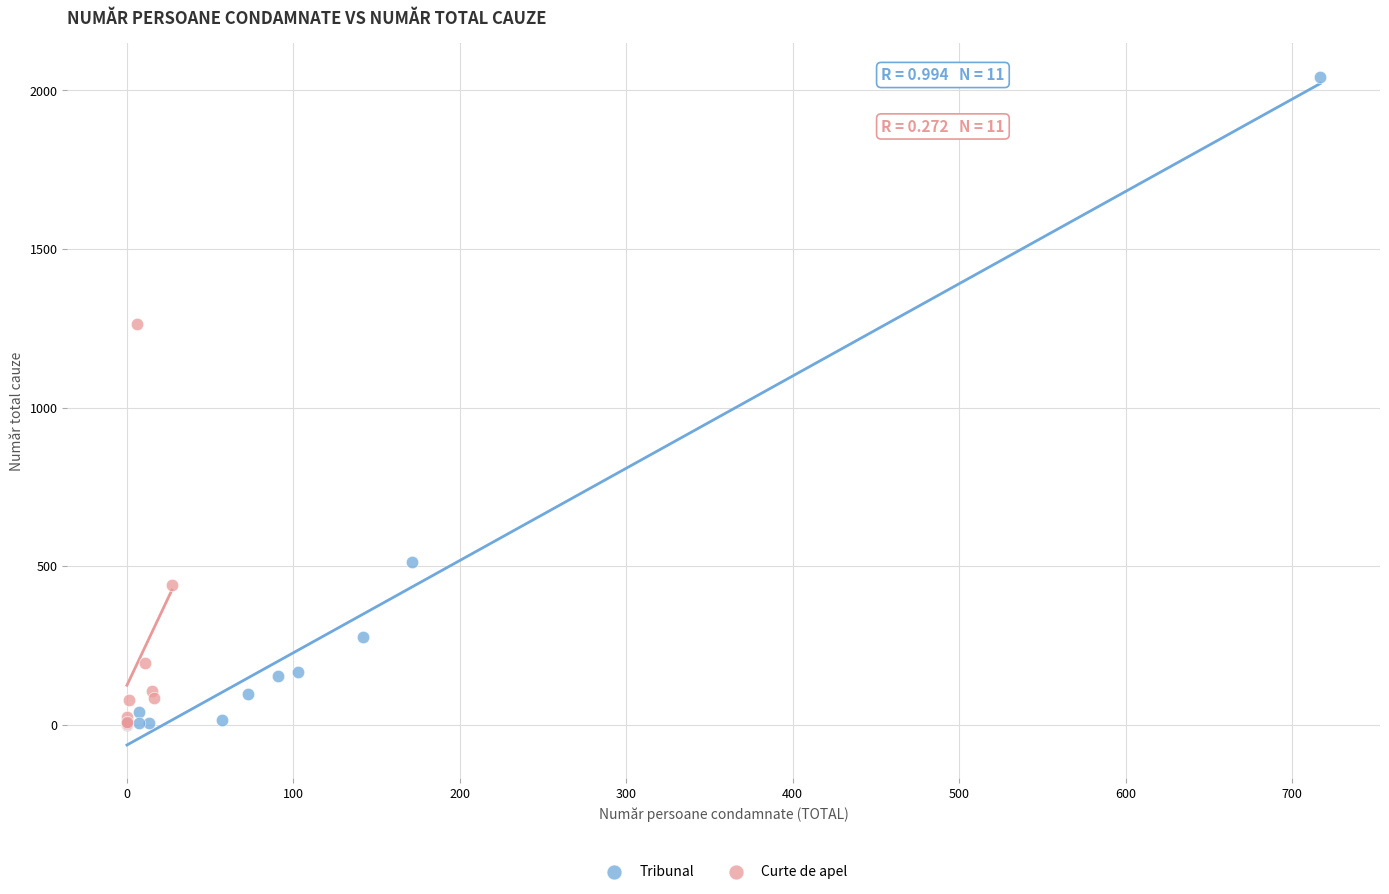

Which series has the largest Y range (max minus min)?

Tribunal